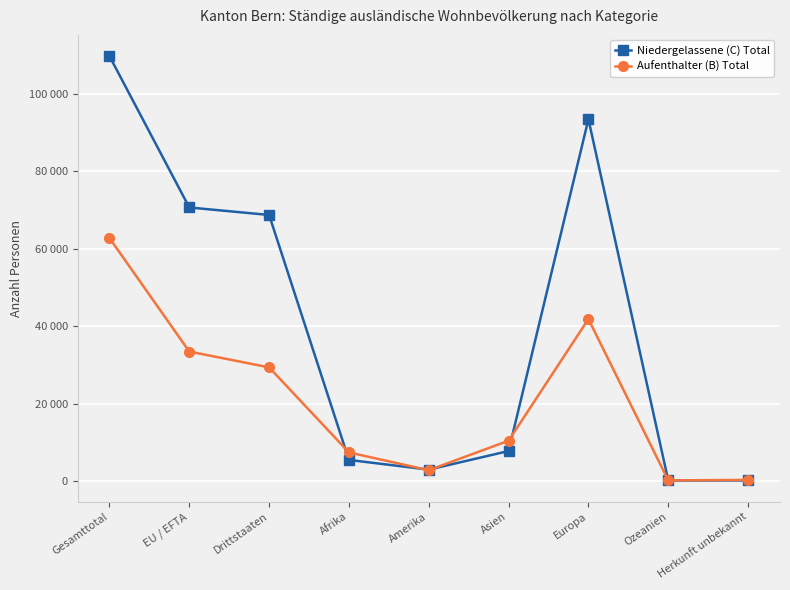

Which series has the largest total across all categories?

Niedergelassene (C) Total